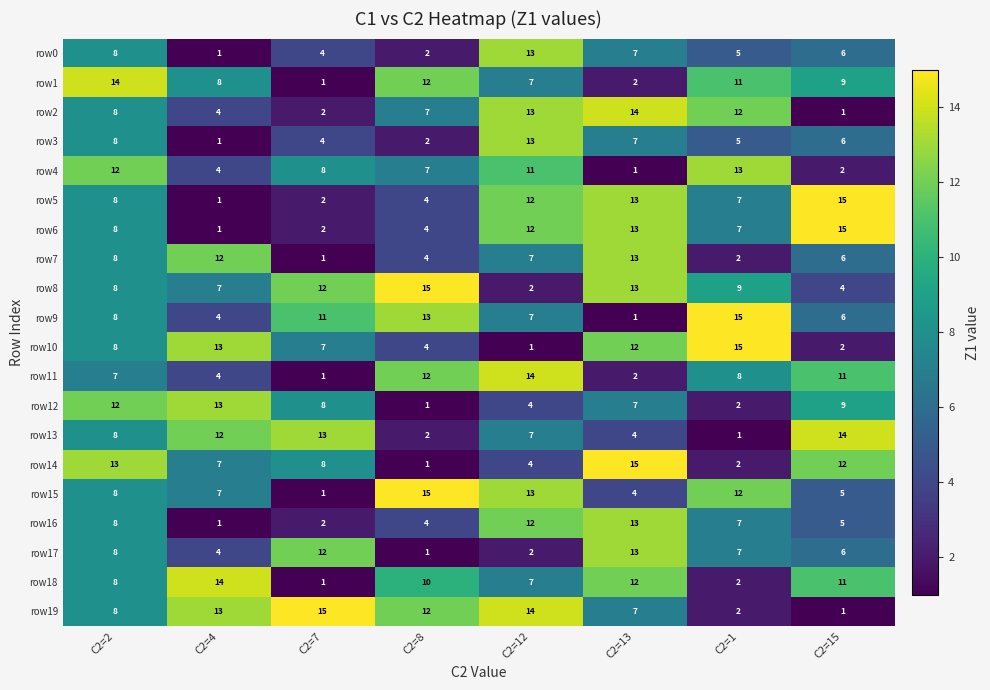

Between C2=8 and C2=12, which series saw the biggest shift?

row8